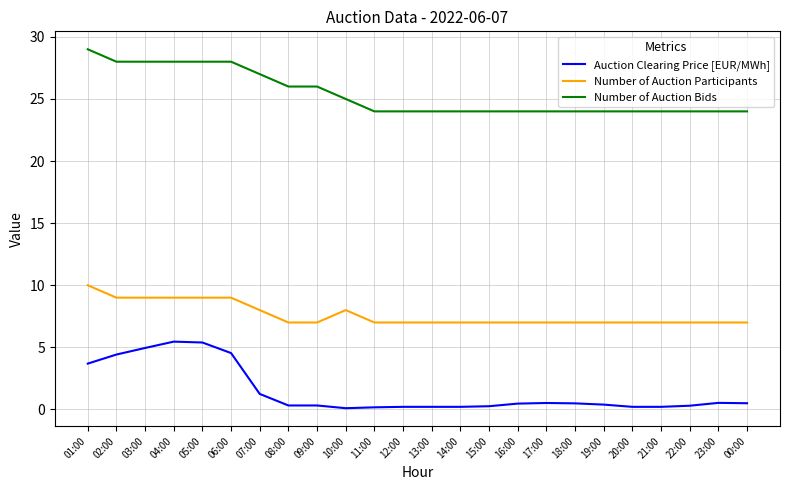

What is the difference between the maximum and second lowest values in the Auction Clearing Price [EUR/MWh] series?

5.3